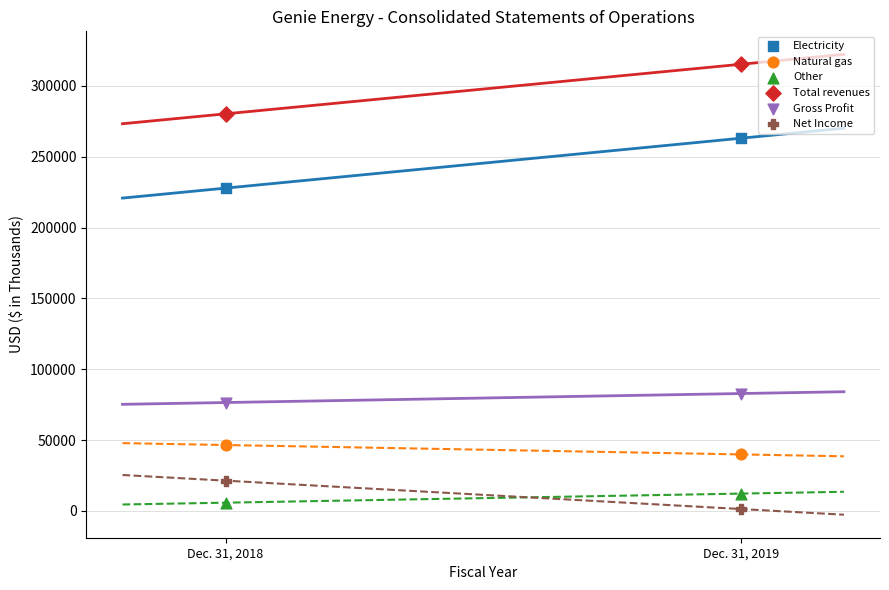

Across all data points, what is the range of Y values (max minus min)?

313912